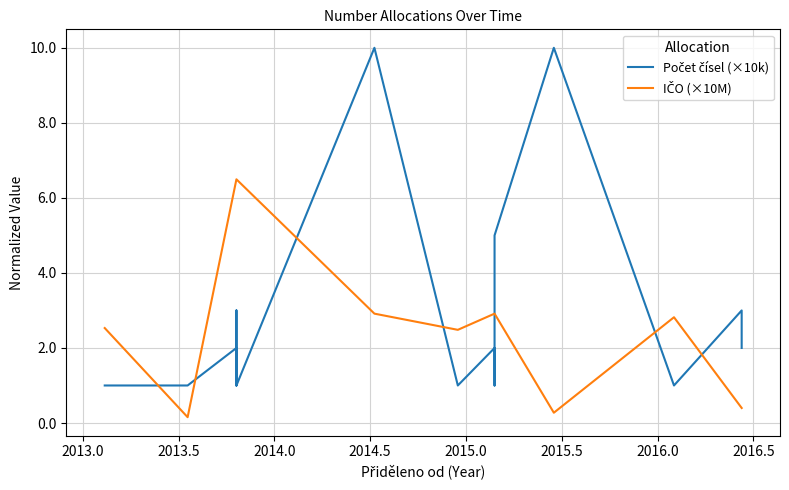

Rank the series by their maximum value, from lowest to highest.

IČO (×10M), Počet čísel (×10k)